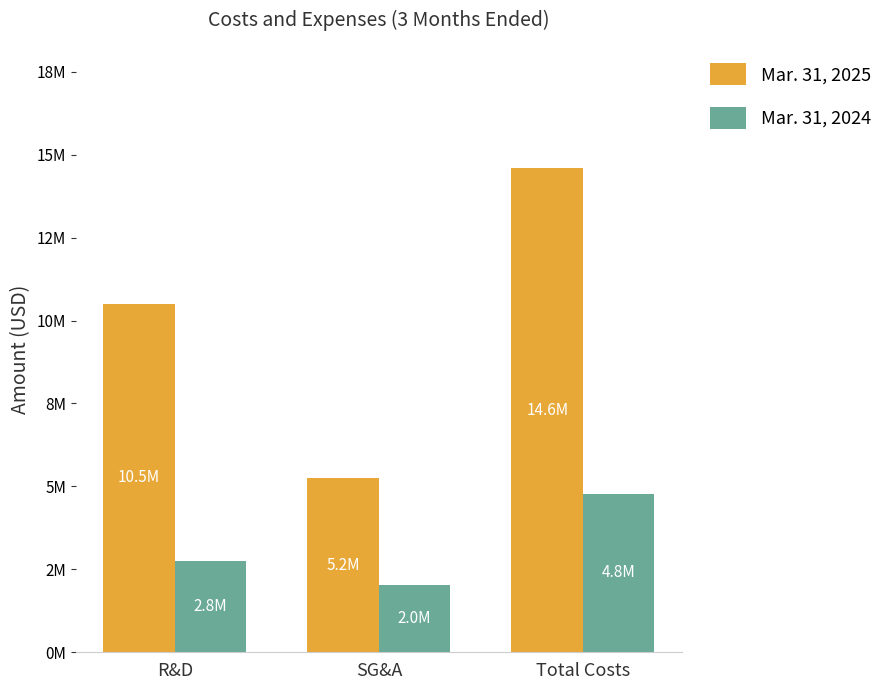

What position from the right is SG&A?

2